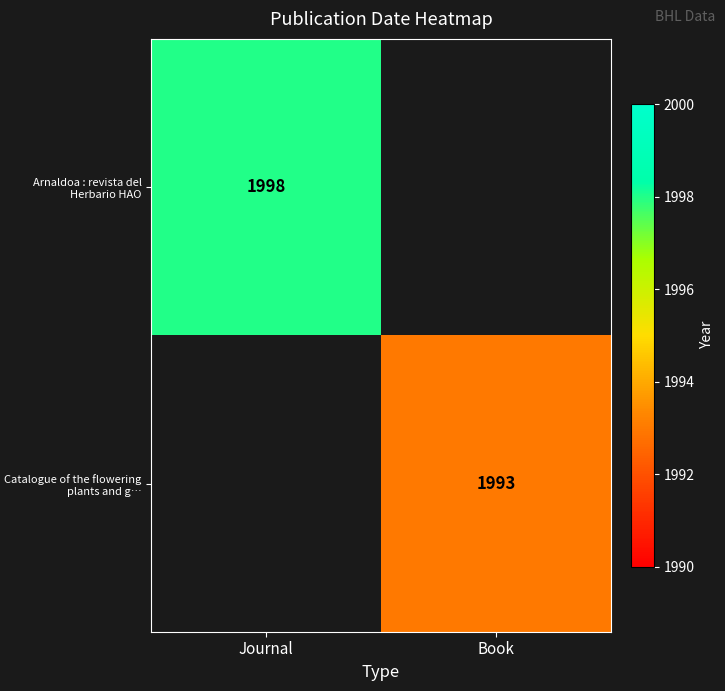

The value of Arnaldoa : revista del Herbario HAO at Journal is 856. True or false?

False